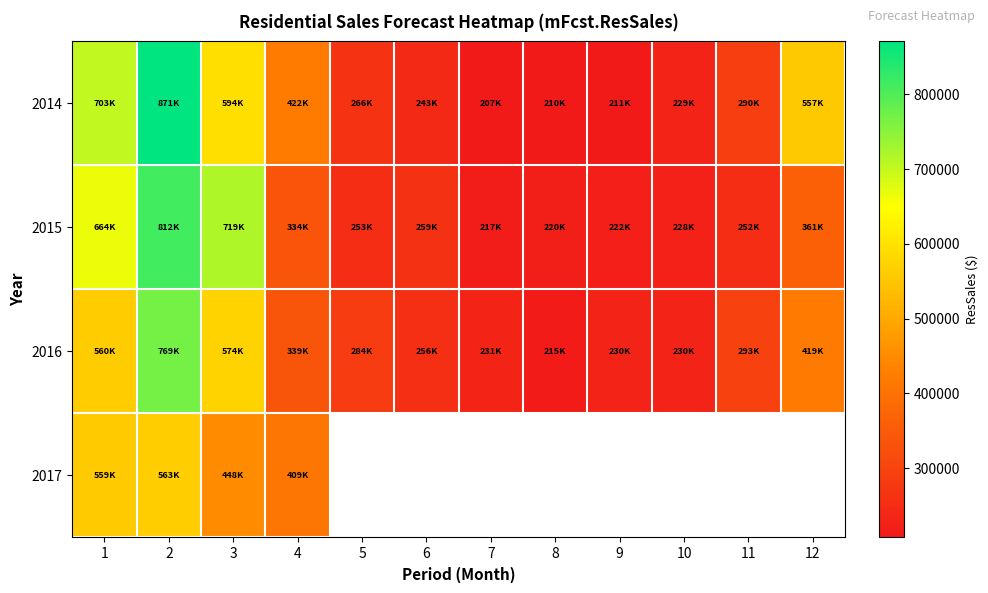

What is the sum of the 2014 values at 2 and 8?

1081322.9